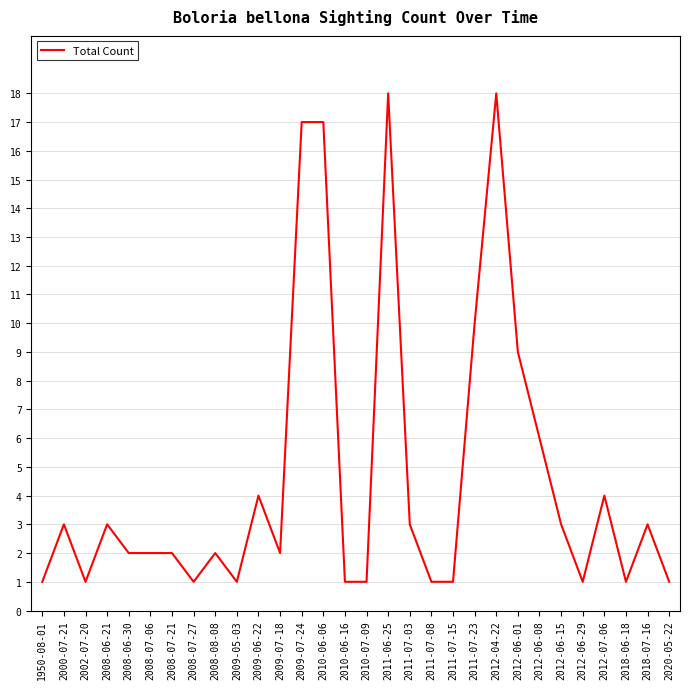

The value at 2011-07-23 is 5. True or false?

False